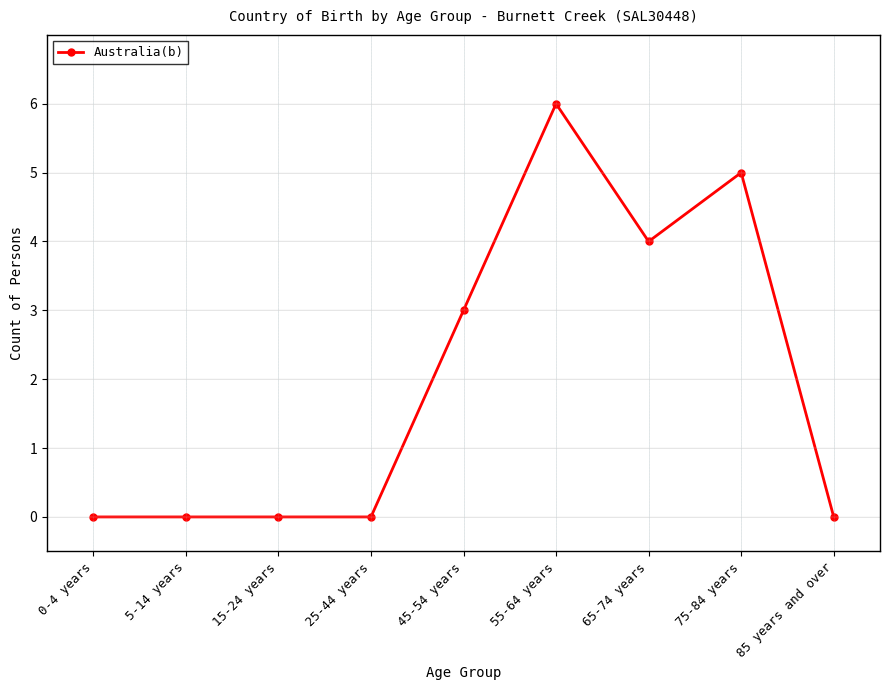

How many series are shown in this chart?

1